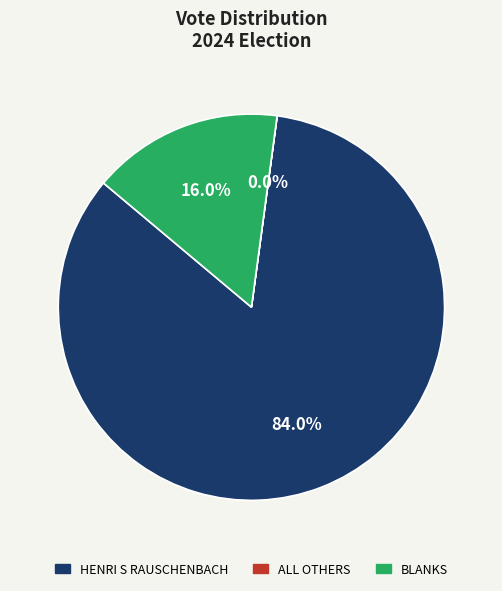

Is there a majority slice in this chart?

Yes